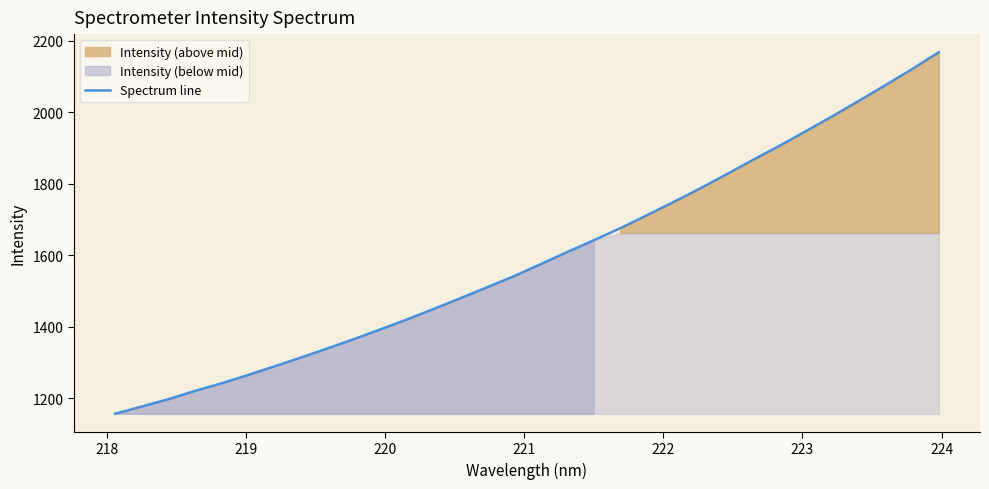

What is the minimum value for Spectrum line?

1157.3